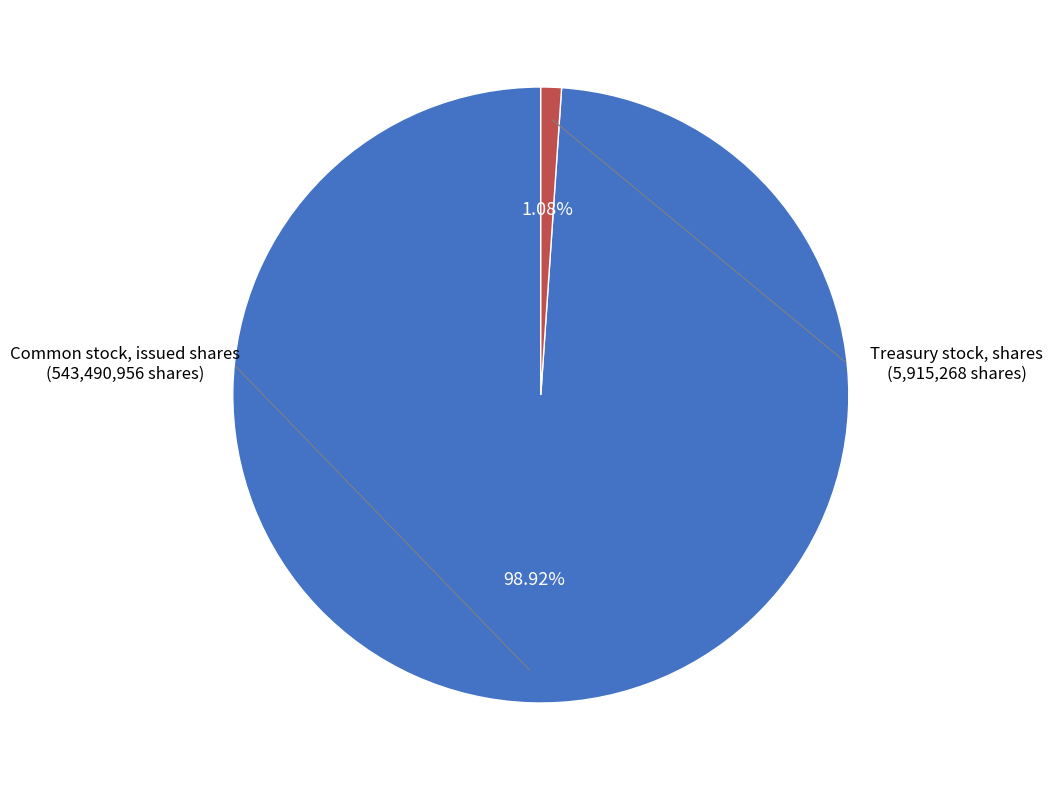

To the nearest percent, what is the difference between the Treasury stock, shares and Common stock, issued shares slice percentages?

98%